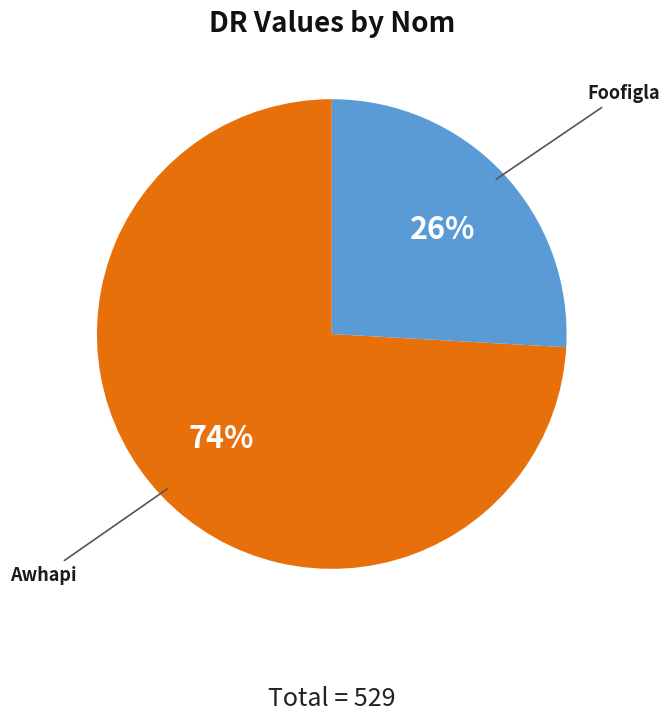

The Foofigla slice represents 31% of the pie. True or false?

False